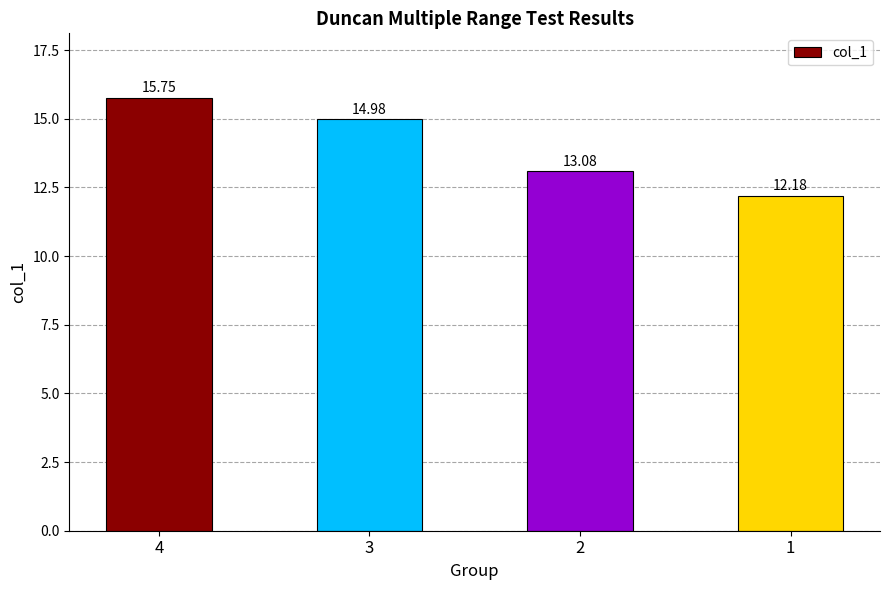

Count the number of values greater than 14.

2